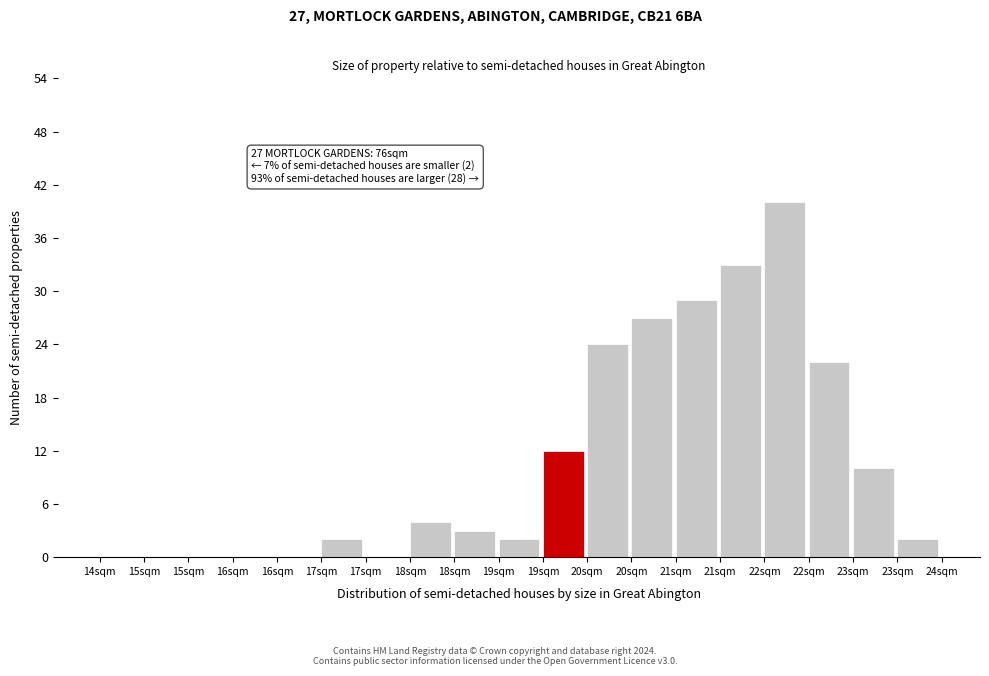

Count the number of categories in the chart.

19